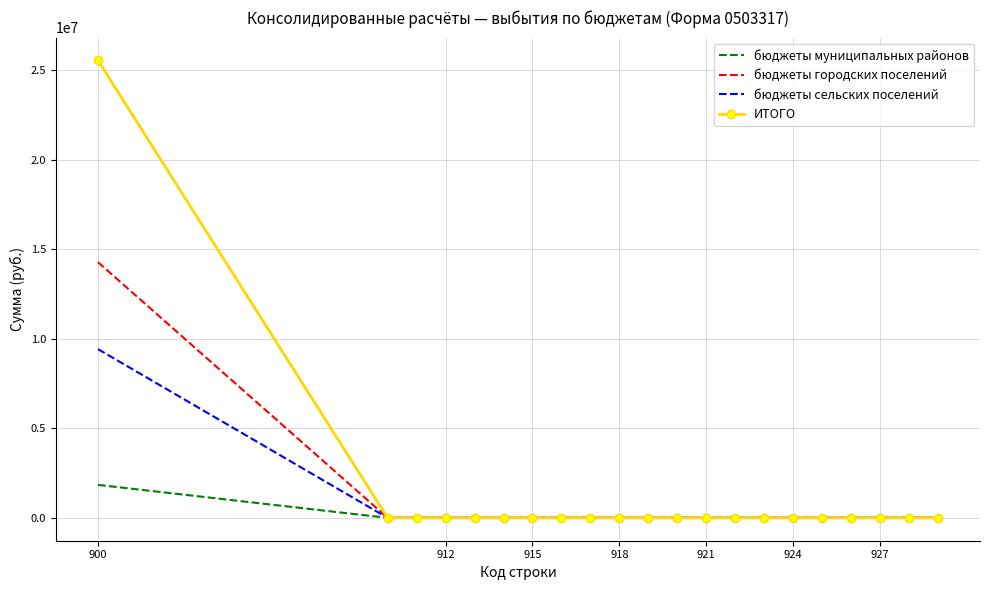

Which series has the largest total across all categories?

ИТОГО